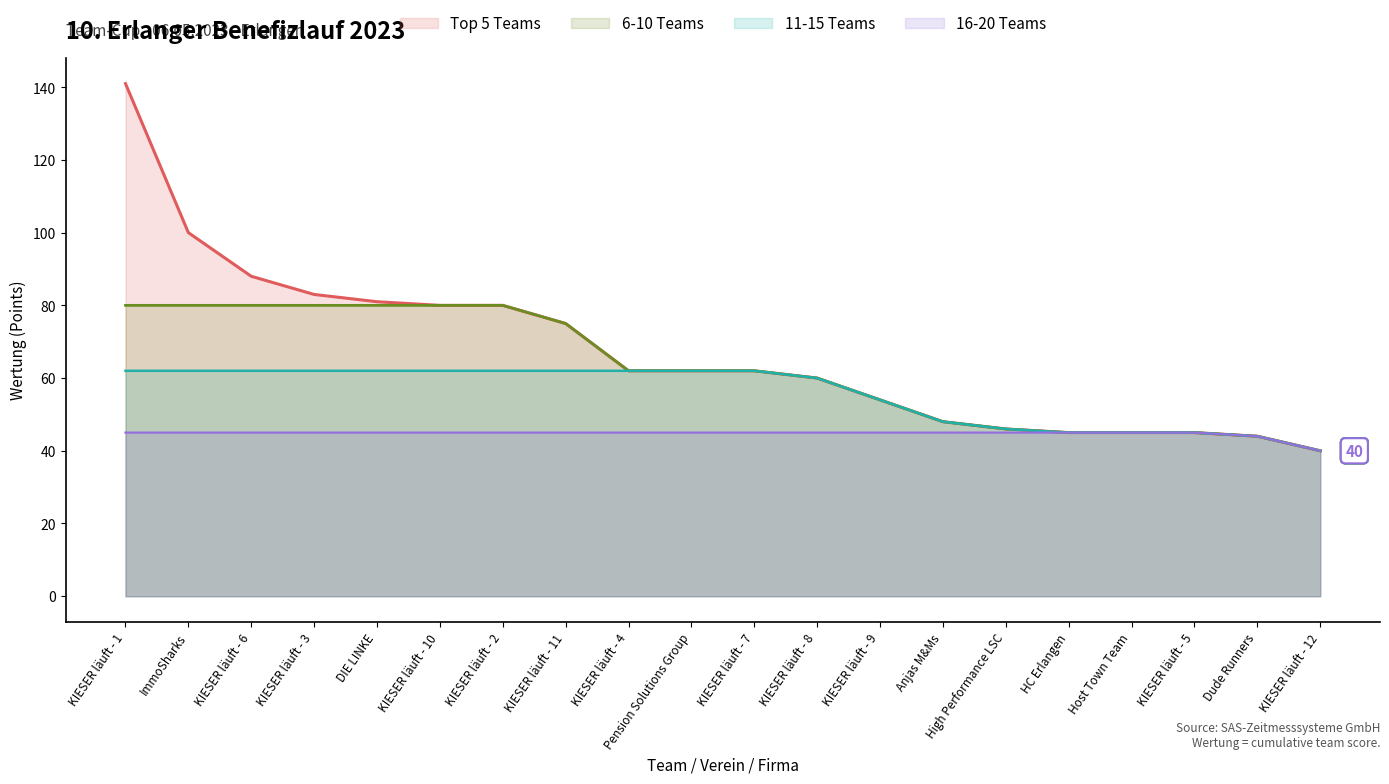

What are all the series names shown in the legend?

Top 5 Teams, 6-10 Teams, 11-15 Teams, 16-20 Teams